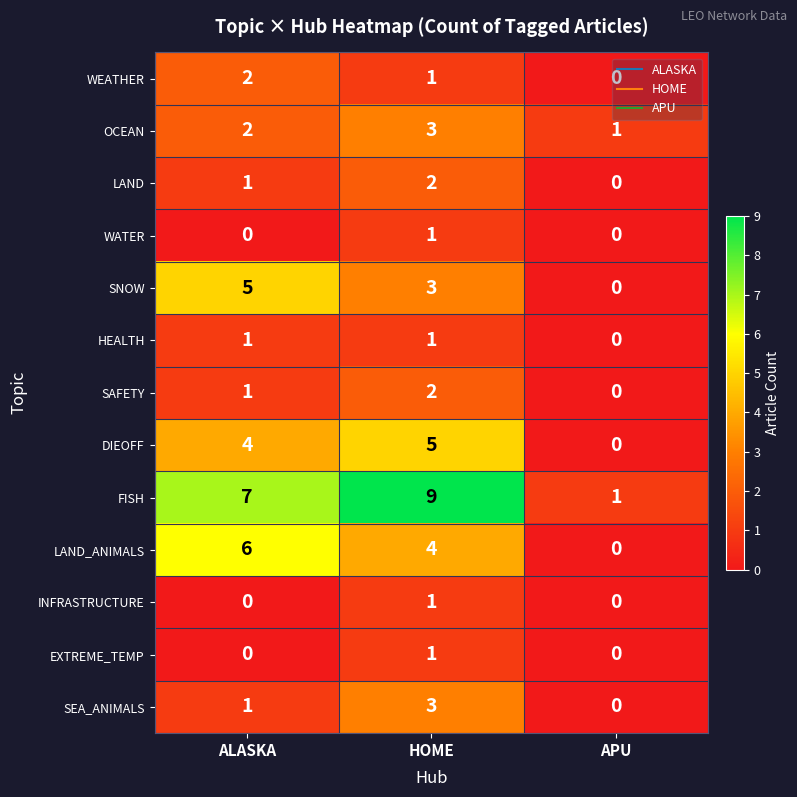

Which label corresponds to the largest value in the chart?

HOME